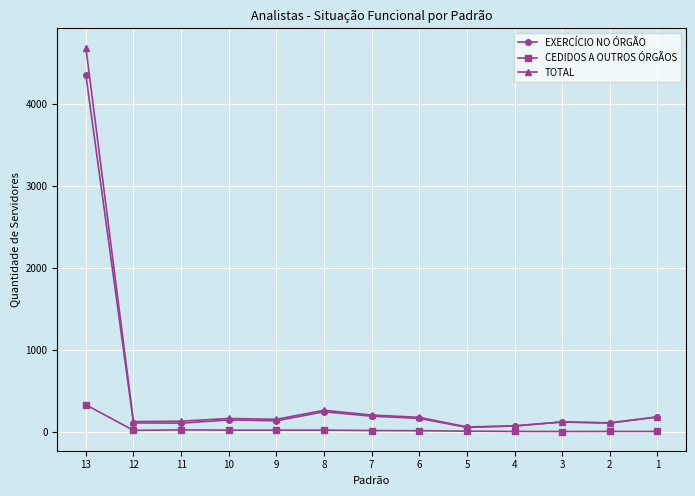

At which category is the sum across all series the highest?

13